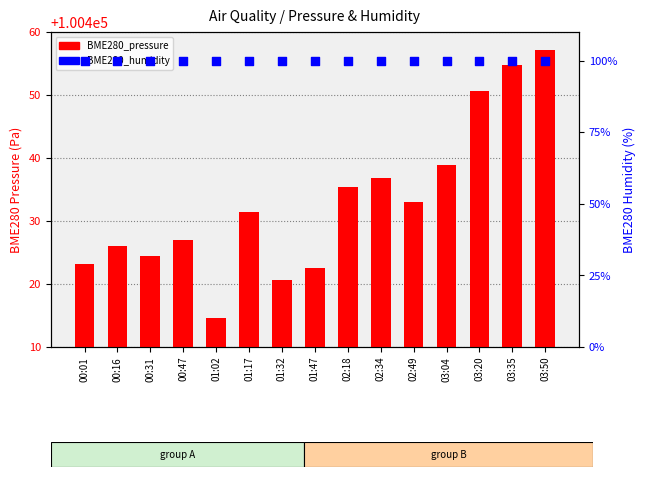

At how many categories does at least one series exceed 35012?

15